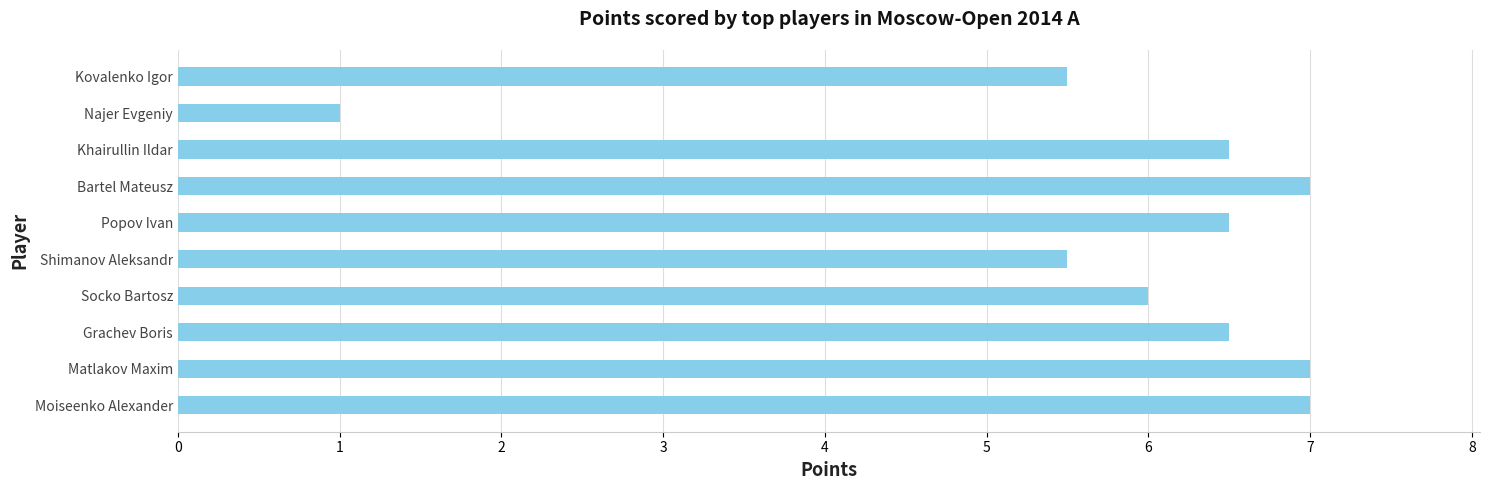

Reading bottom to top, list all the values displayed in this chart.

Moiseenko Alexander=7.0	Matlakov Maxim=7.0	Grachev Boris=6.5	Socko Bartosz=6.0	Shimanov Aleksandr=5.5	Popov Ivan=6.5	Bartel Mateusz=7.0	Khairullin Ildar=6.5	Najer Evgeniy=1.0	Kovalenko Igor=5.5